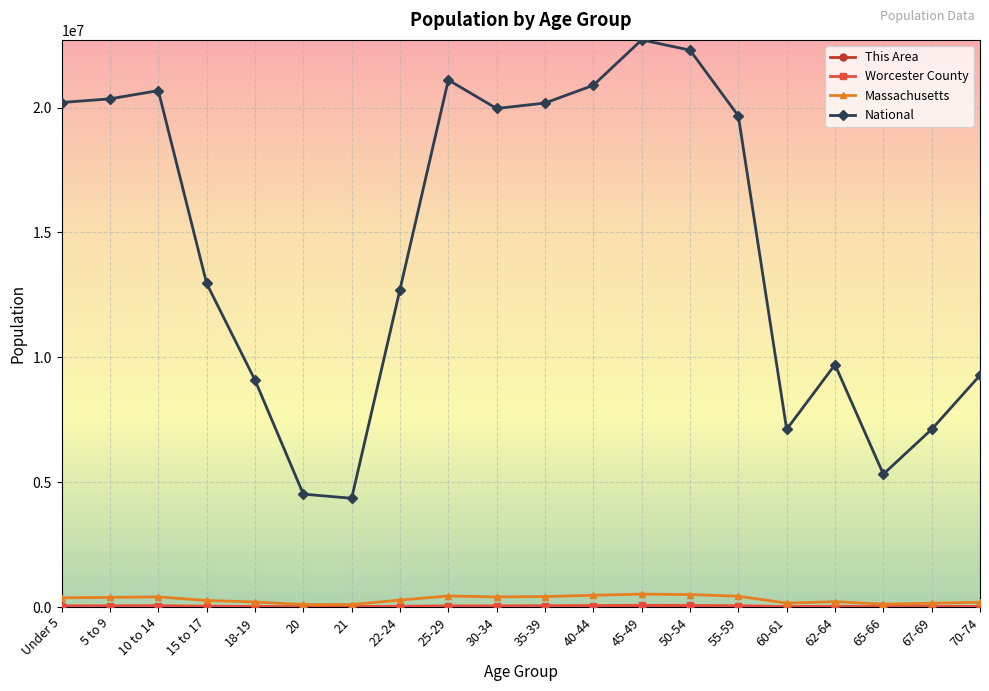

Does the chart display data point markers on the line(s)?

Yes